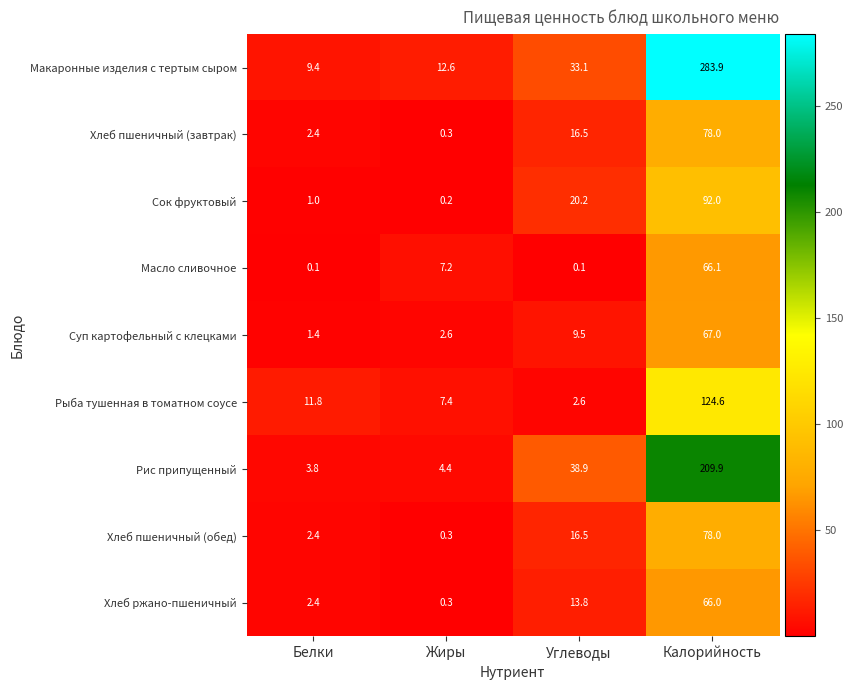

True or false: Рыба тушенная в томатном соусе has a value of 11.8 at Белки.

True